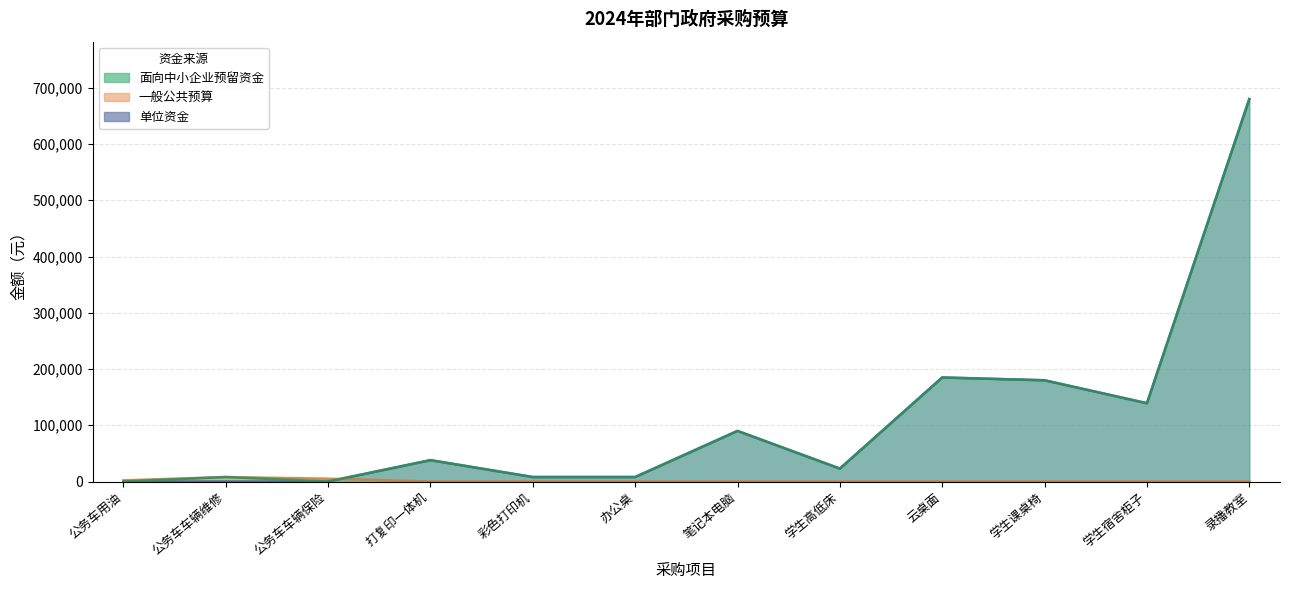

How many series are shown in this chart?

3